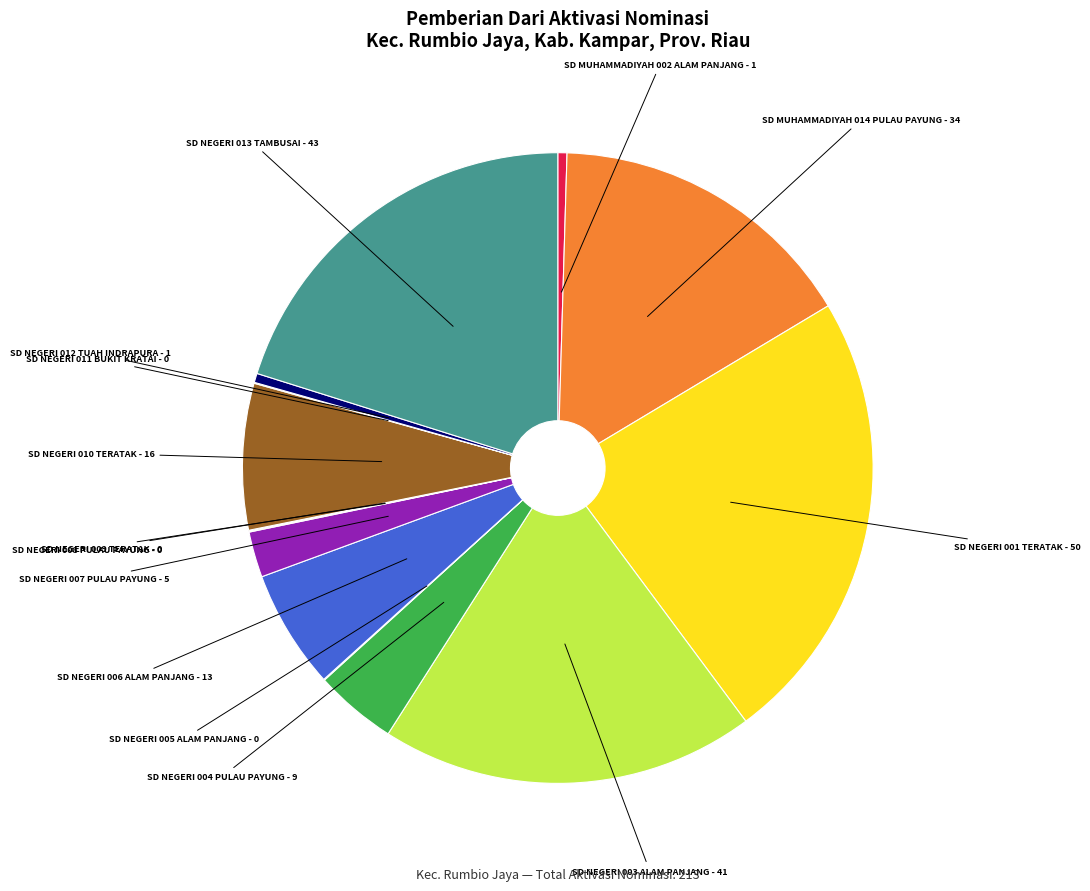

Does any single category account for the majority?

No